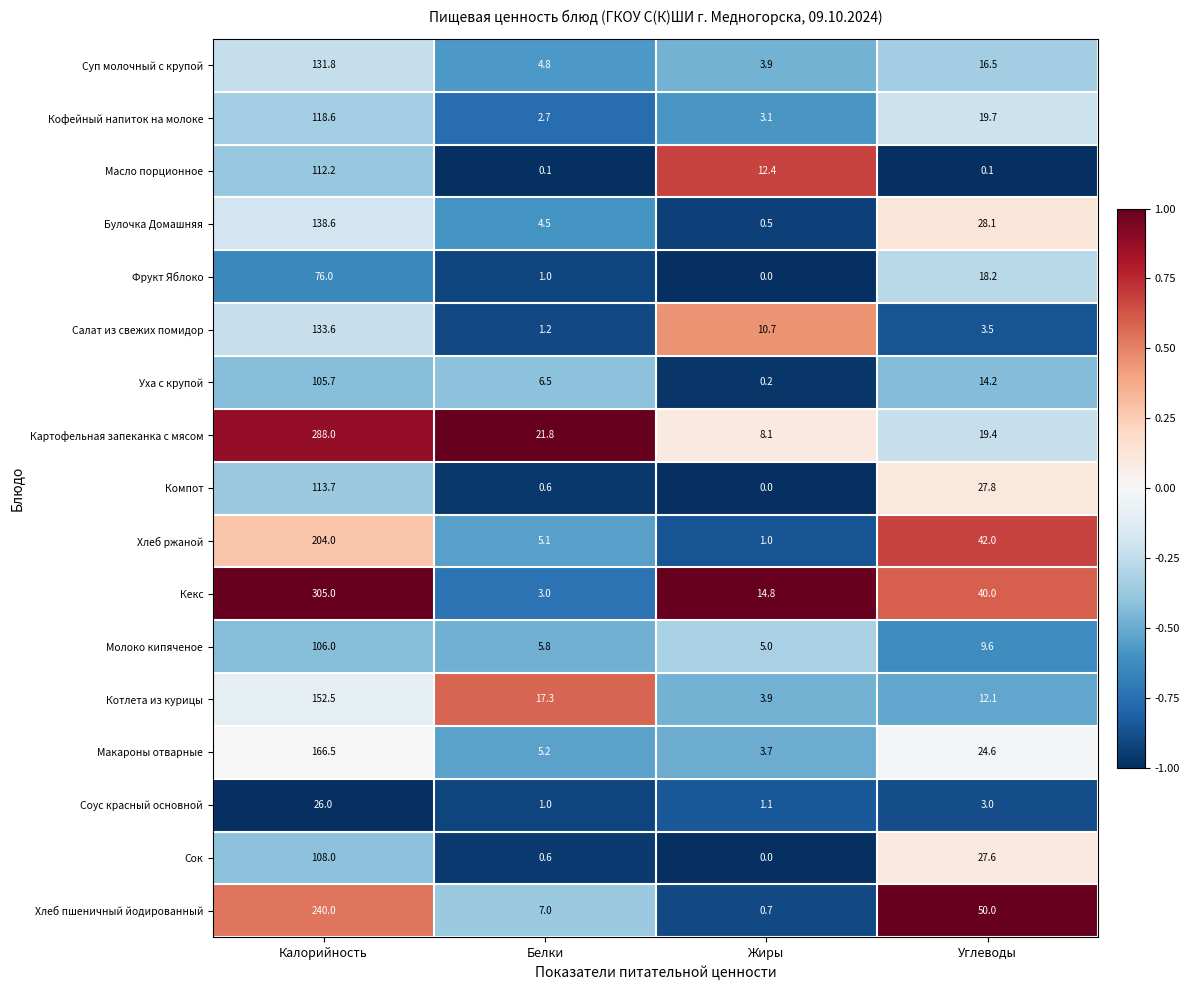

Between Белки and Углеводы, which series saw the biggest shift?

Хлеб пшеничный йодированный